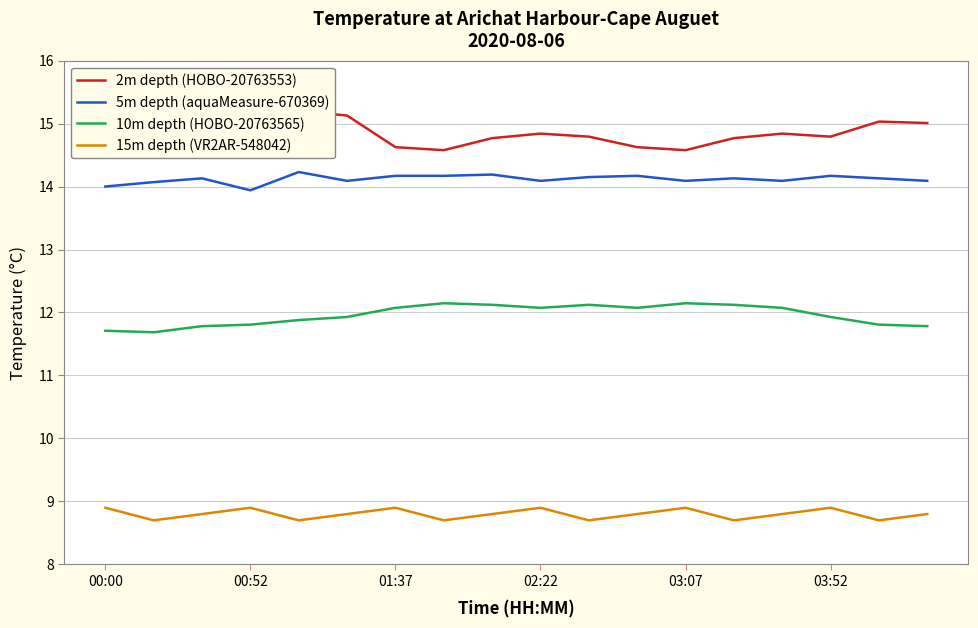

True or false: 2m depth (HOBO-20763553) and 10m depth (HOBO-20763565) cross at least once.

False